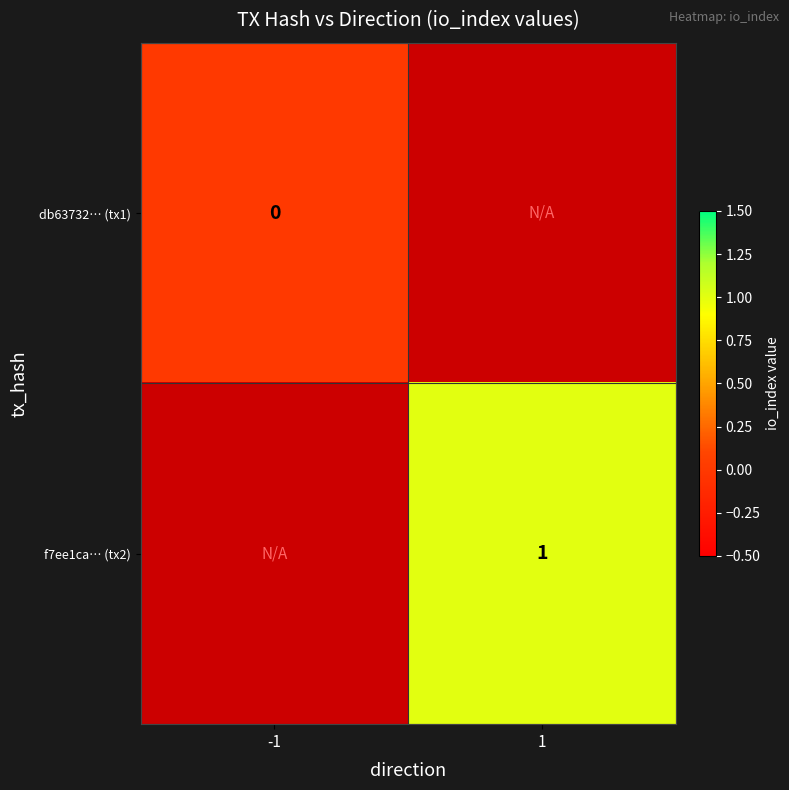

Is it true that f7ee1ca… (tx2) equals 2 at 1?

False